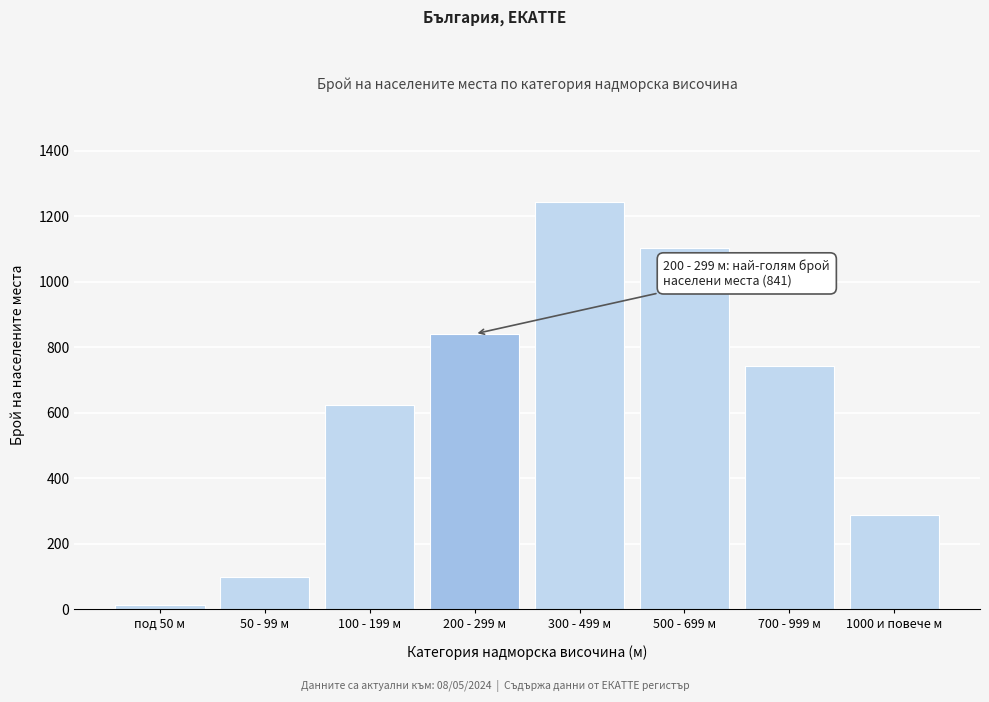

Reading left to right, what are all the values shown in this chart?

под 50 м=12	50 - 99 м=98	100 - 199 м=623	200 - 299 м=841	300 - 499 м=1245	500 - 699 м=1102	700 - 999 м=743	1000 и повече м=287